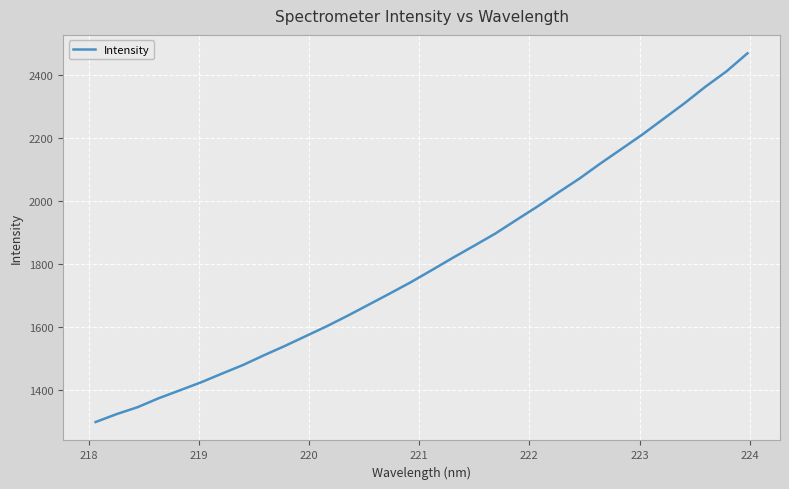

What is the minimum value shown in the chart?

1297.8